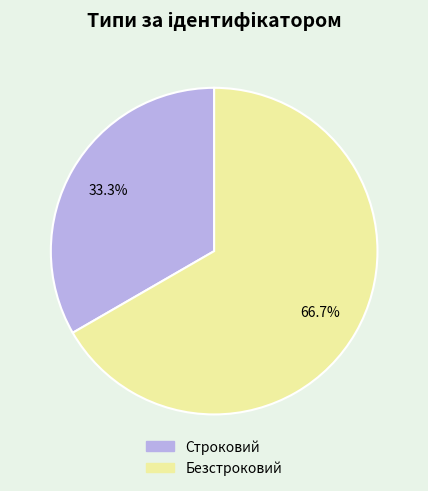

What is the majority slice?

Безстроковий